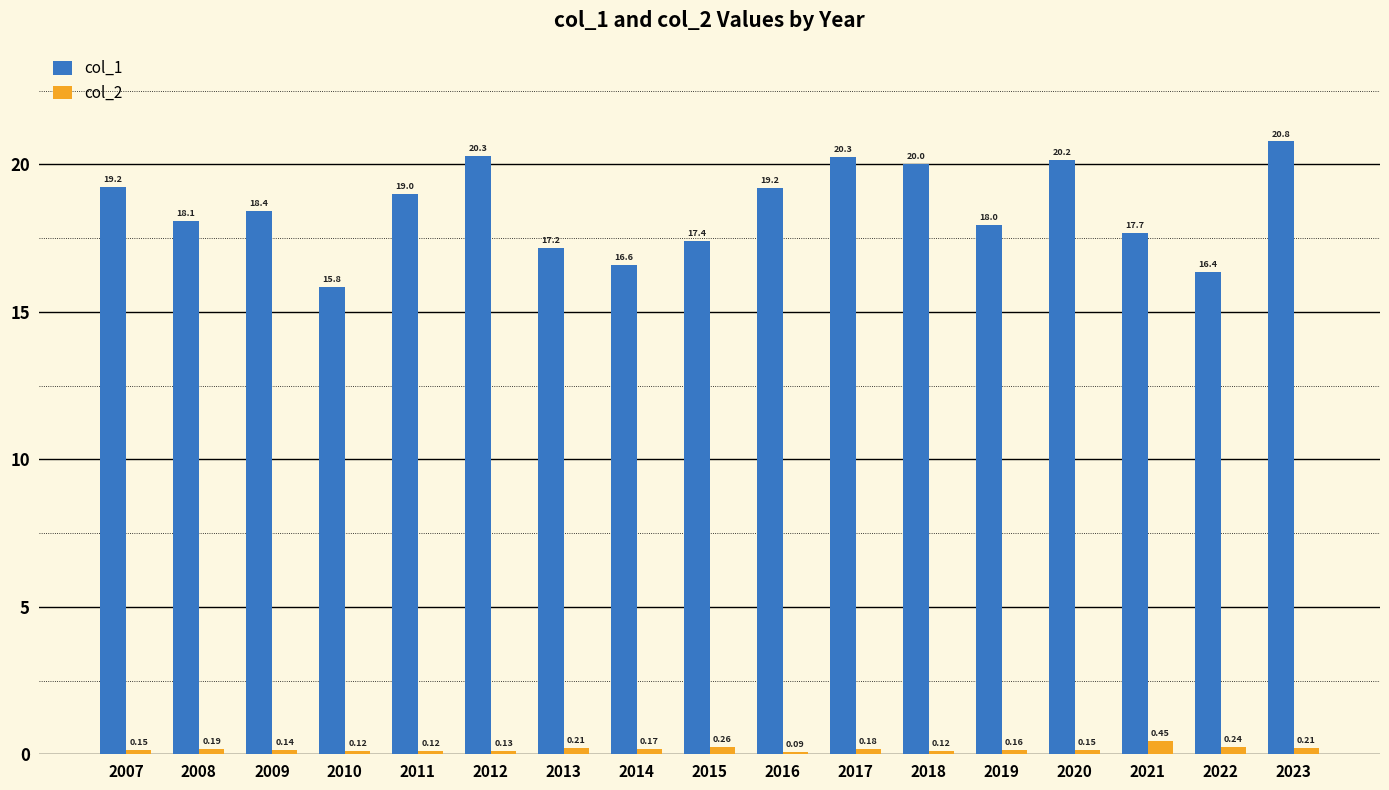

What is the total value across all series at 2016?

19.3